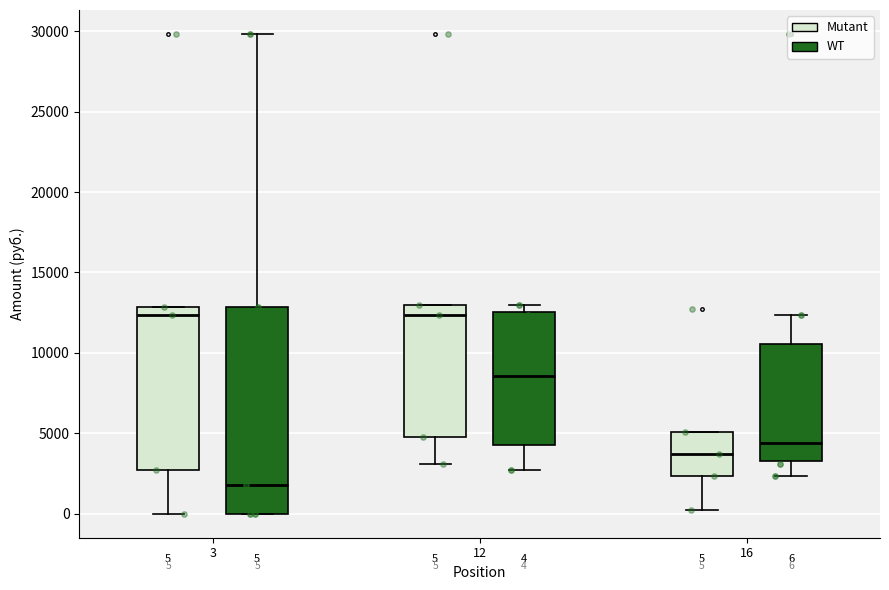

Which box is the tallest, from its lower edge to its upper edge?

3 (WT)